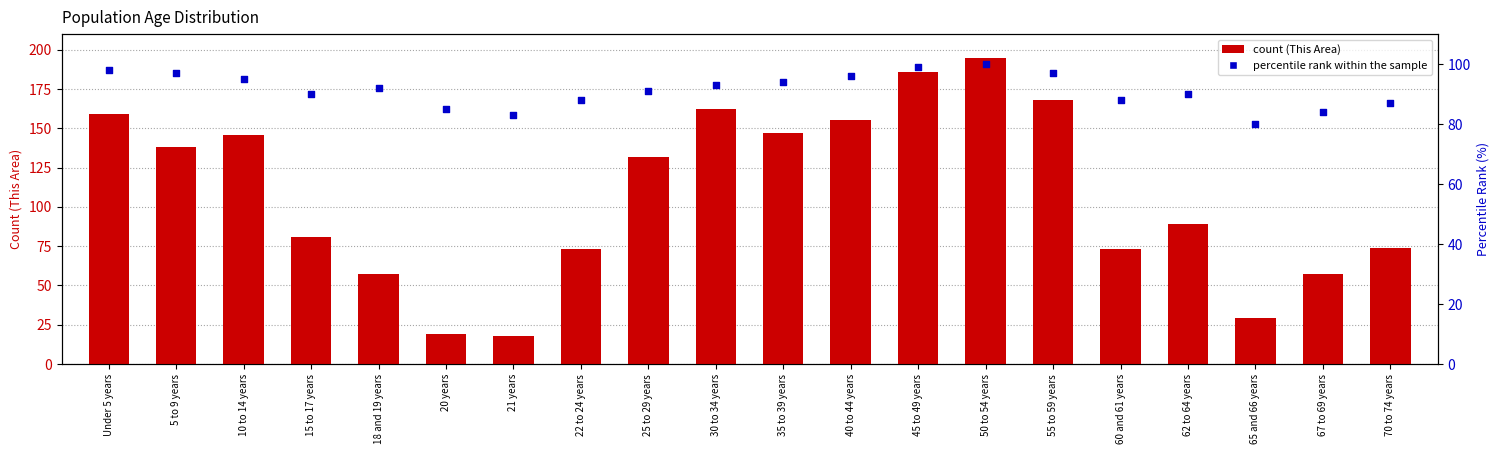

At how many categories does at least one series exceed 153?

6